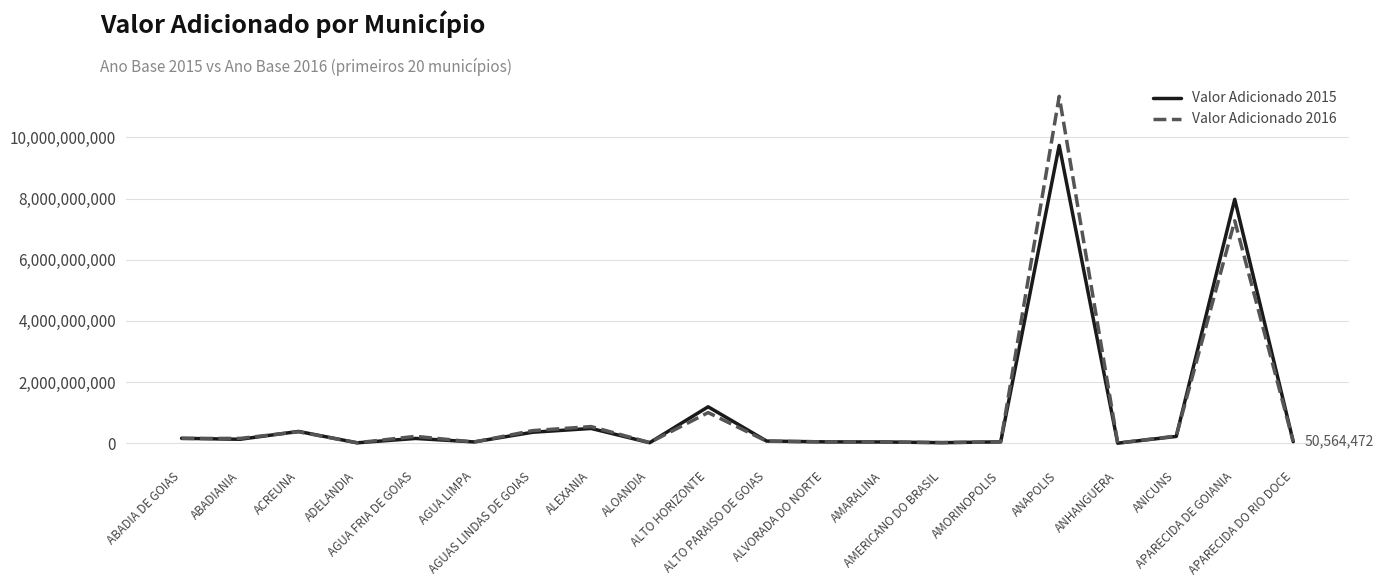

Rank the series by their maximum value, from lowest to highest.

Valor Adicionado 2015, Valor Adicionado 2016